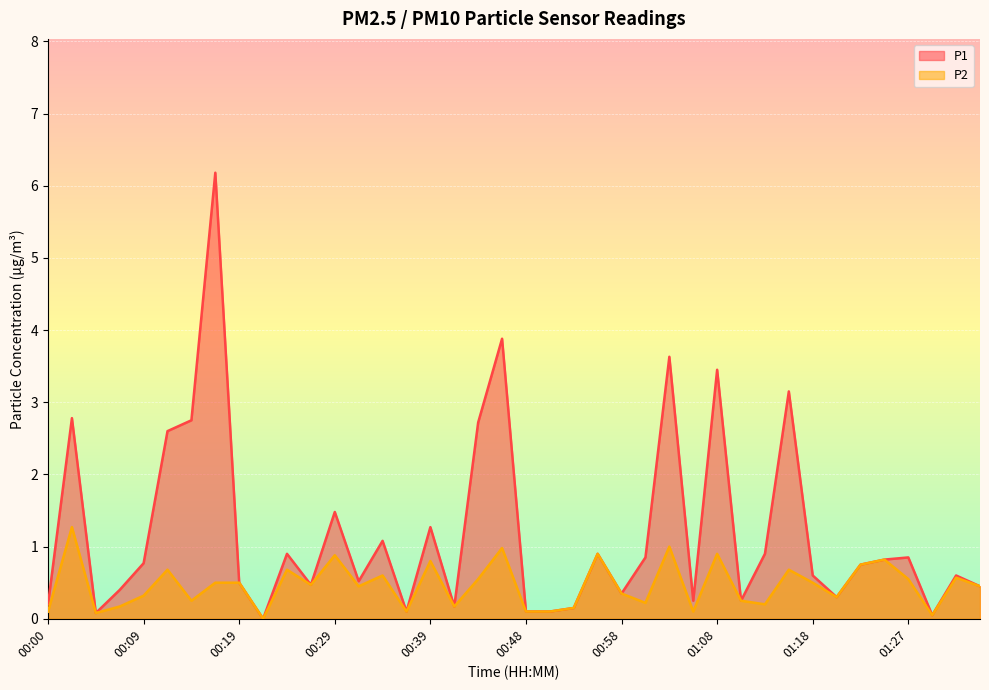

What is the maximum value for P1?

6.2